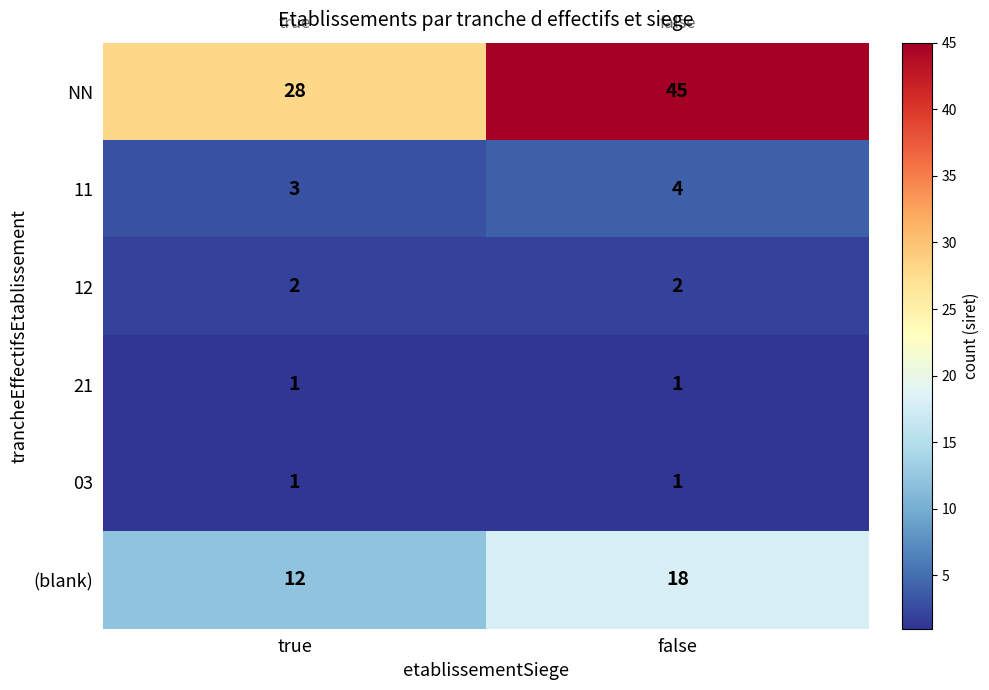

What is the difference between the highest and lowest values at true?

27